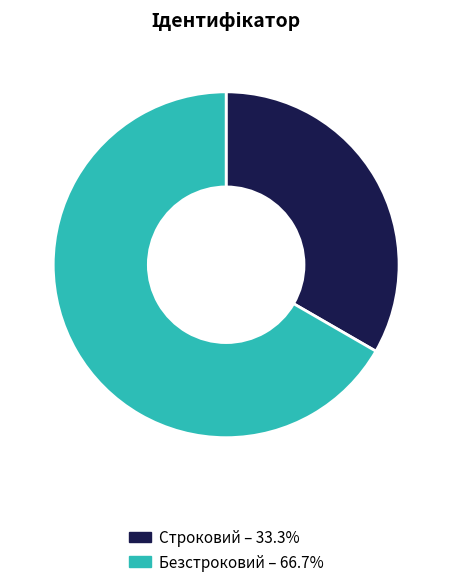

What is the smallest slice in the pie chart?

Строковий